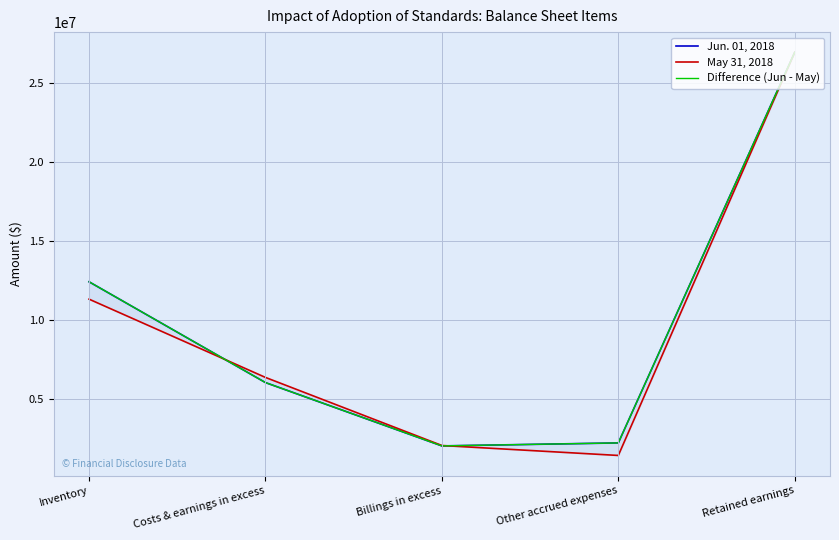

Which label corresponds to the smallest value in the chart?

Other accrued expenses